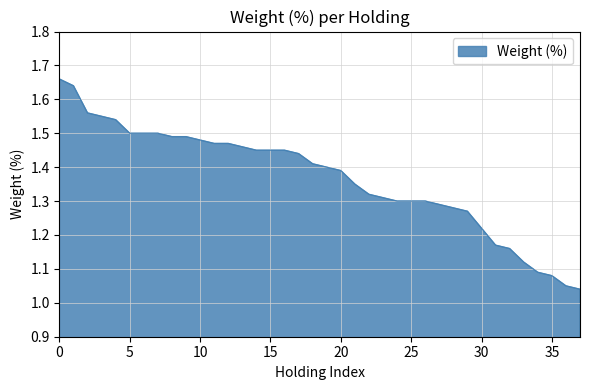

What is the difference between the maximum and minimum values?

0.6